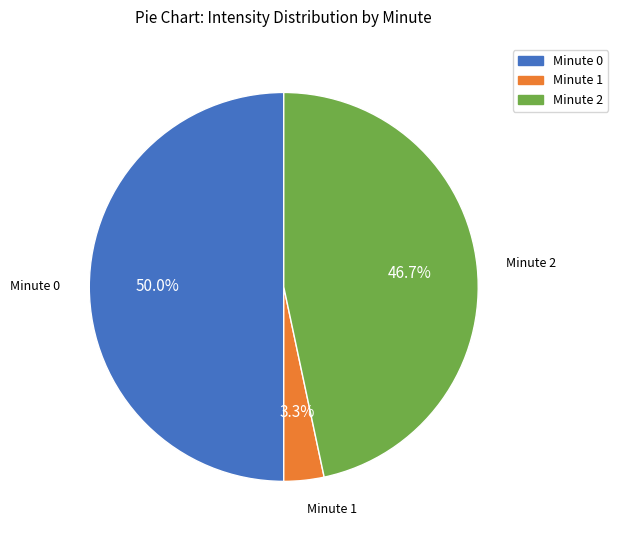

What percentage is the Minute 0 slice, to the nearest percent?

50%